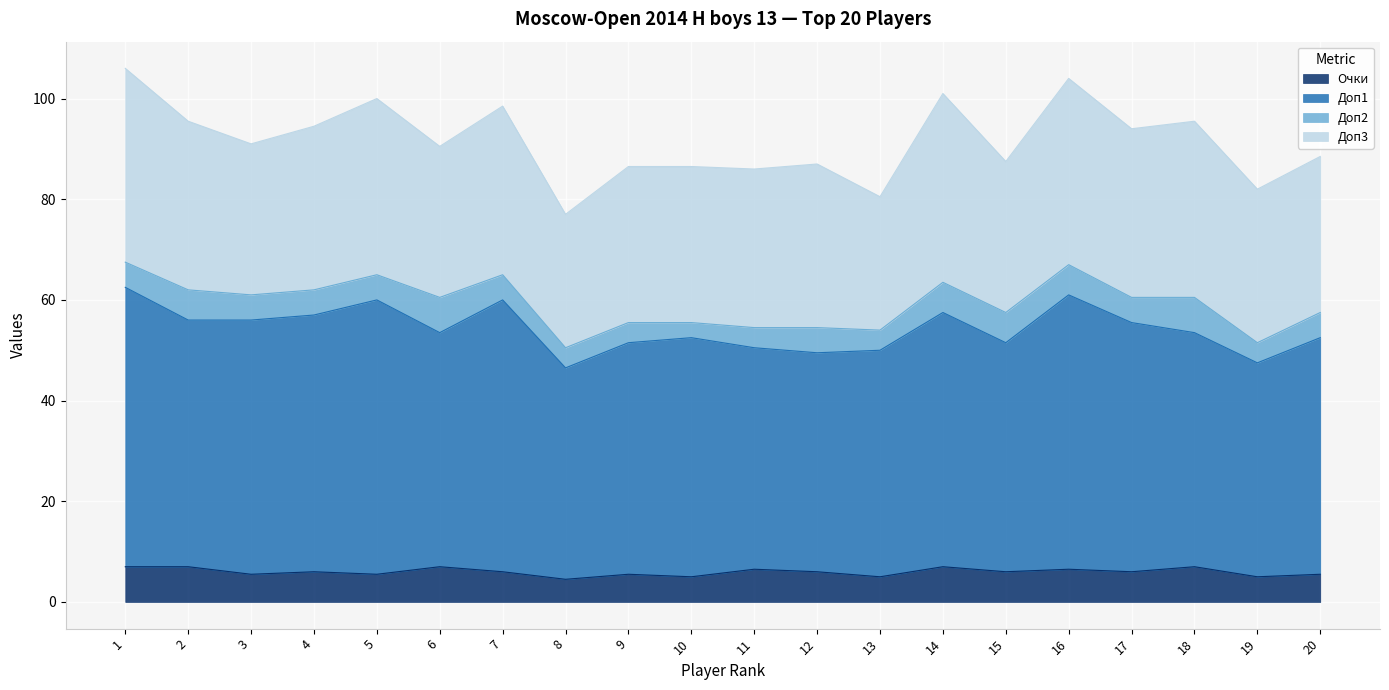

How many interior local valleys does the Доп1 series have?

5